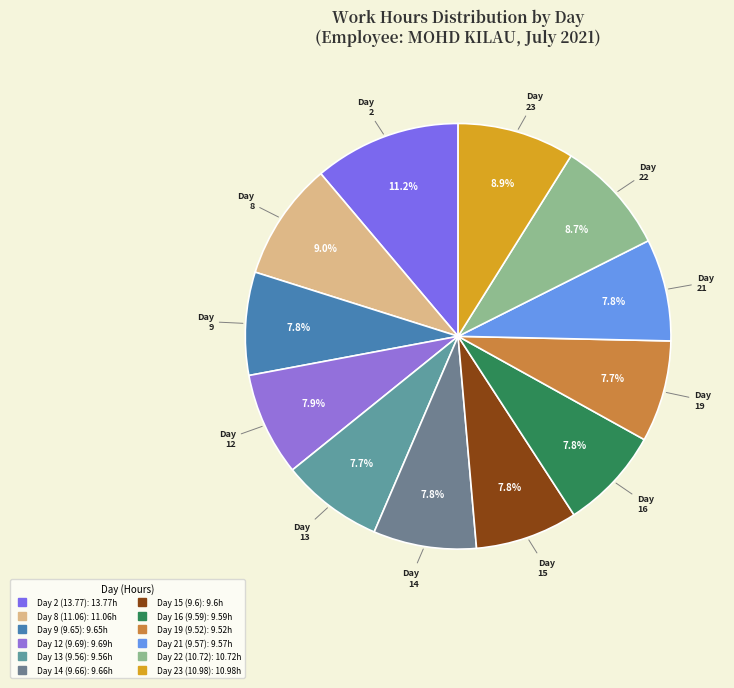

Count the number of slices in the pie.

12